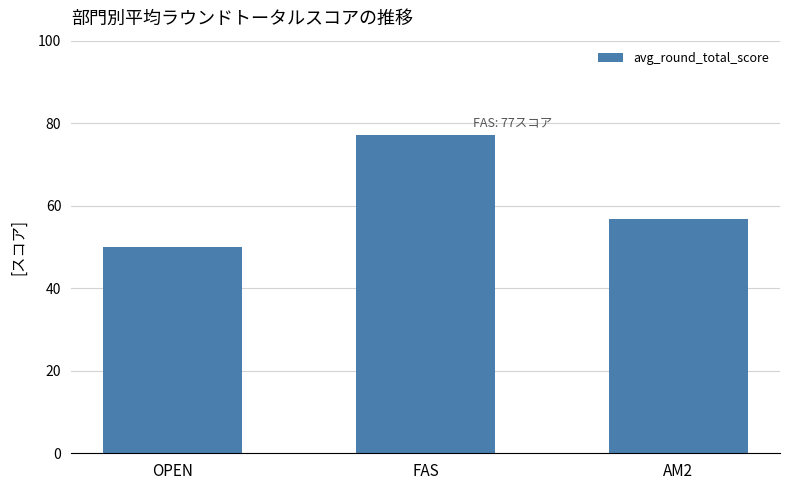

What is the label of the 3rd bar from the left?

AM2